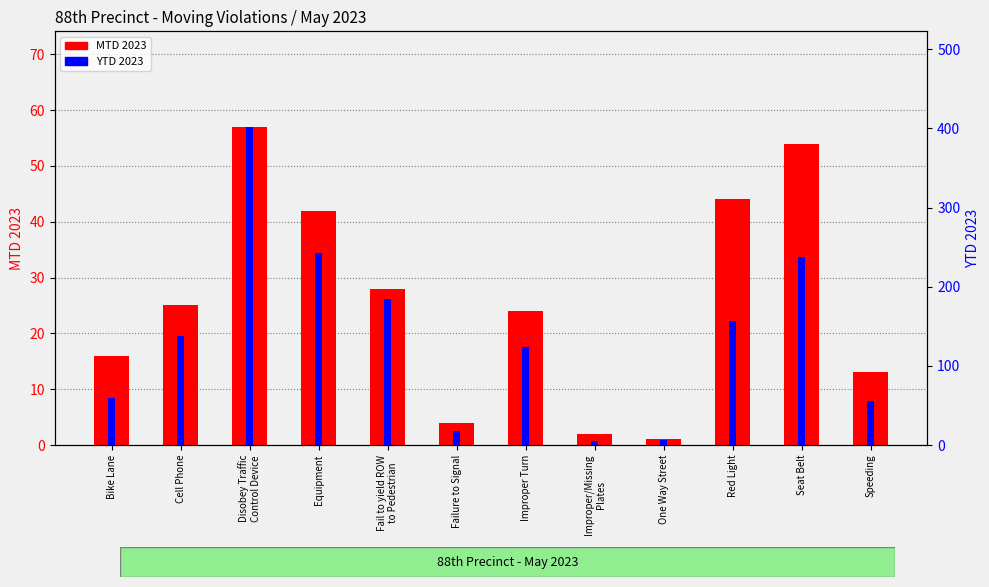

Reading left to right, what are all the values shown in this chart?

MTD 2023: Bike Lane=16	Cell Phone=25	Disobey Traffic
Control Device=57	Equipment=42	Fail to yield ROW
to Pedestrian=28	Failure to Signal=4	Improper Turn=24	Improper/Missing
Plates=2	One Way Street=1	Red Light=44	Seat Belt=54	Speeding=13
YTD 2023: Bike Lane=60	Cell Phone=138	Disobey Traffic
Control Device=402	Equipment=242	Fail to yield ROW
to Pedestrian=185	Failure to Signal=18	Improper Turn=124	Improper/Missing
Plates=5	One Way Street=6	Red Light=157	Seat Belt=238	Speeding=56